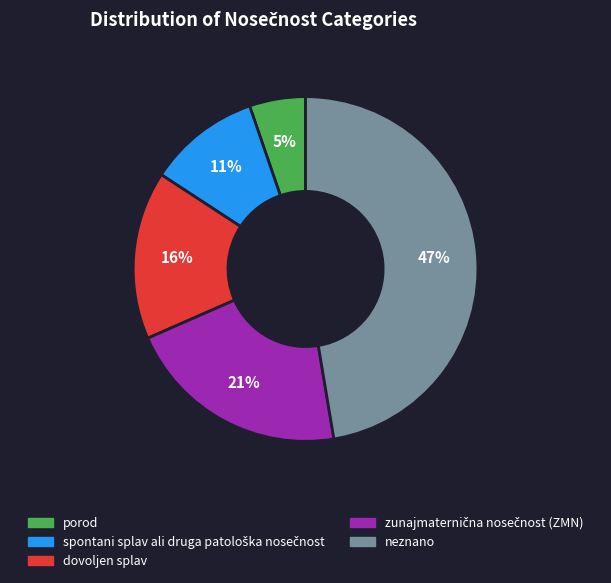

To the nearest percent, what is the difference between the largest and smallest slice percentages?

42%